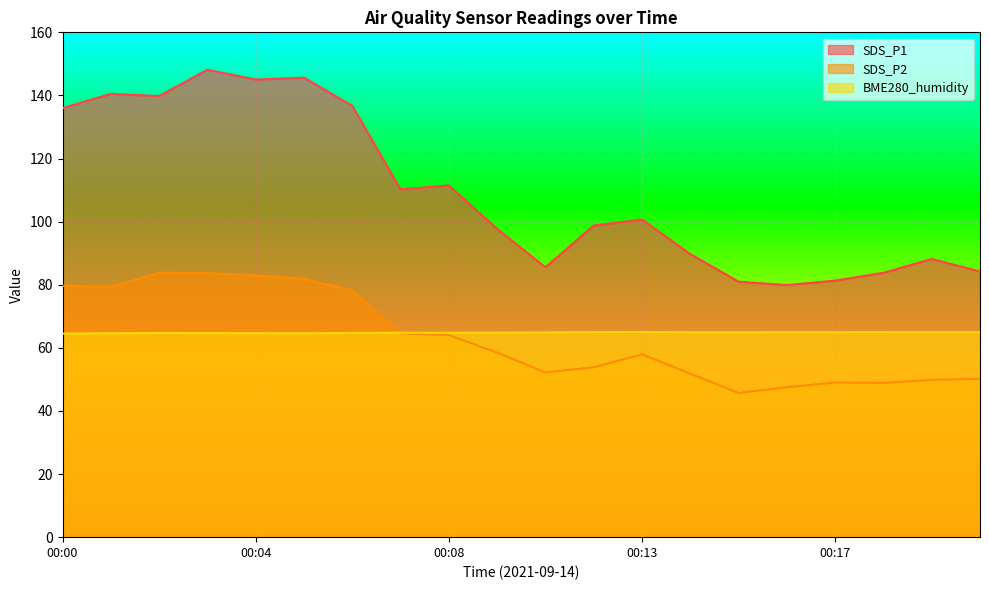

At which category does the chart reach its minimum across all series?

00:15